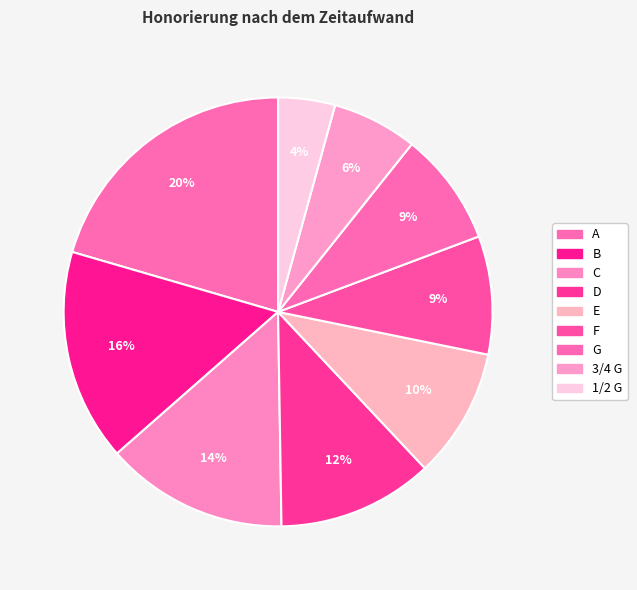

Which category has the biggest portion of the pie?

A